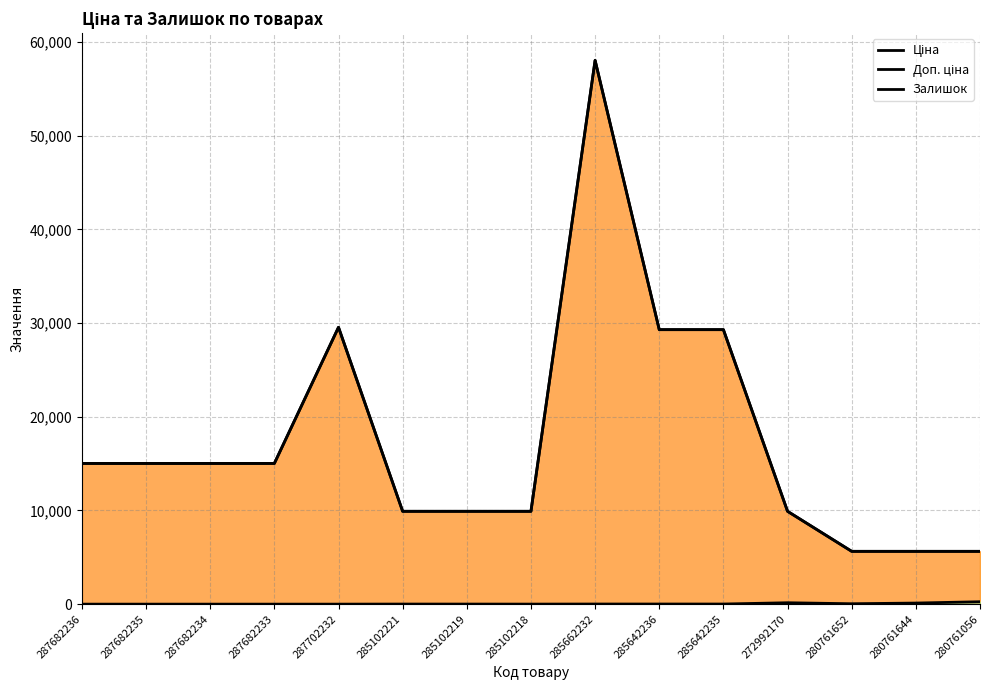

Is the value of Ціна at 285642236 greater than the value of Доп. ціна at 287682234?

Yes